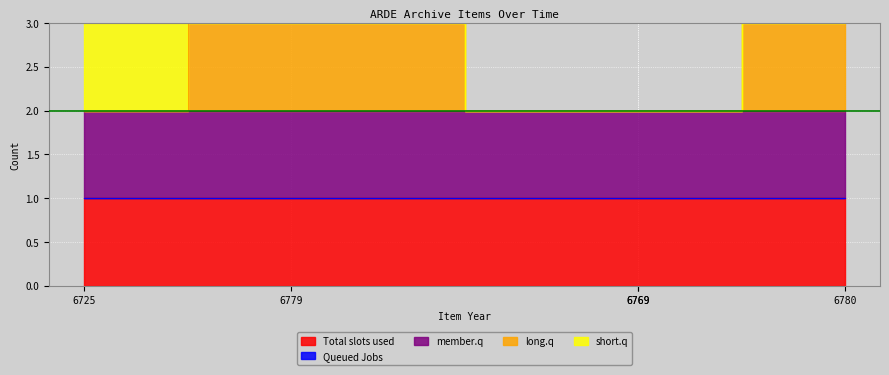

At which label does Queued Jobs reach its minimum?

6725